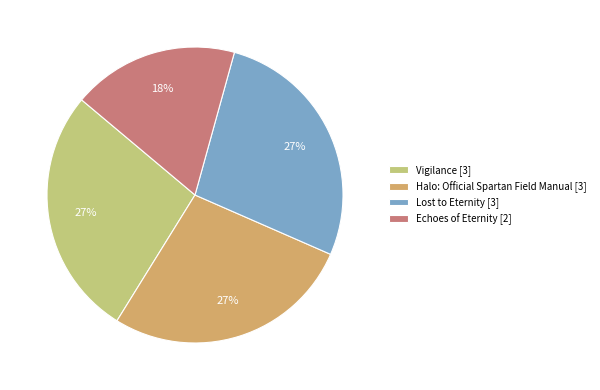

To the nearest percent, what is the combined percentage of Lost to Eternity and Halo: Official Spartan Field Manual?

55%